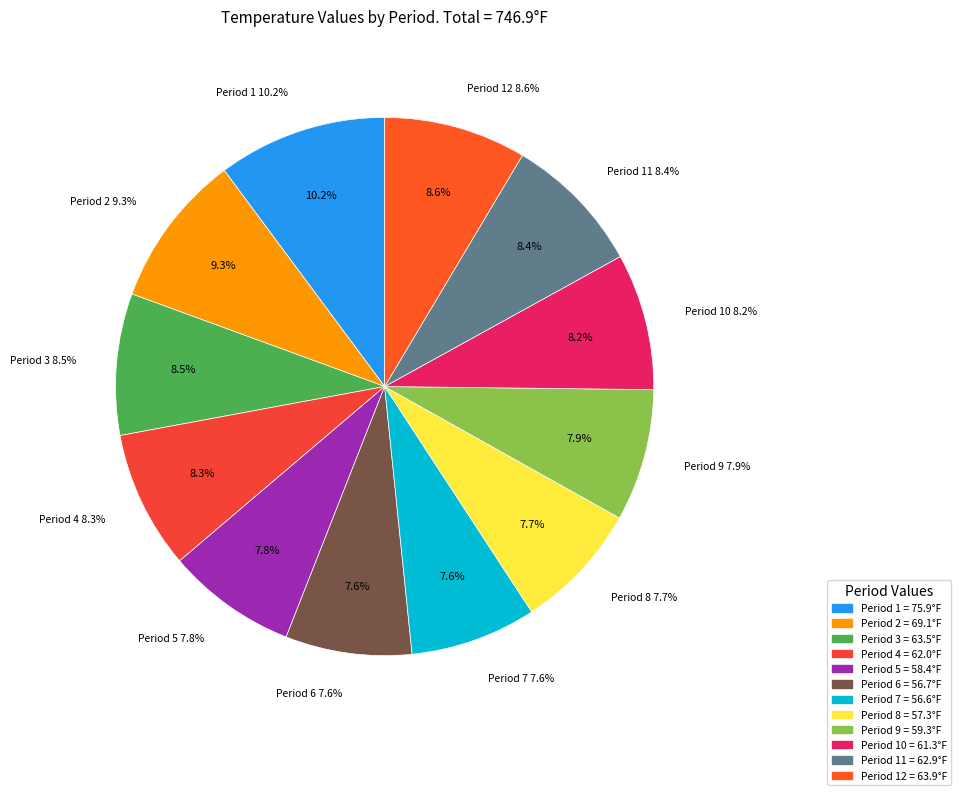

Approximately how many times larger is the value at Period 5 compared to Period 9?

1.0